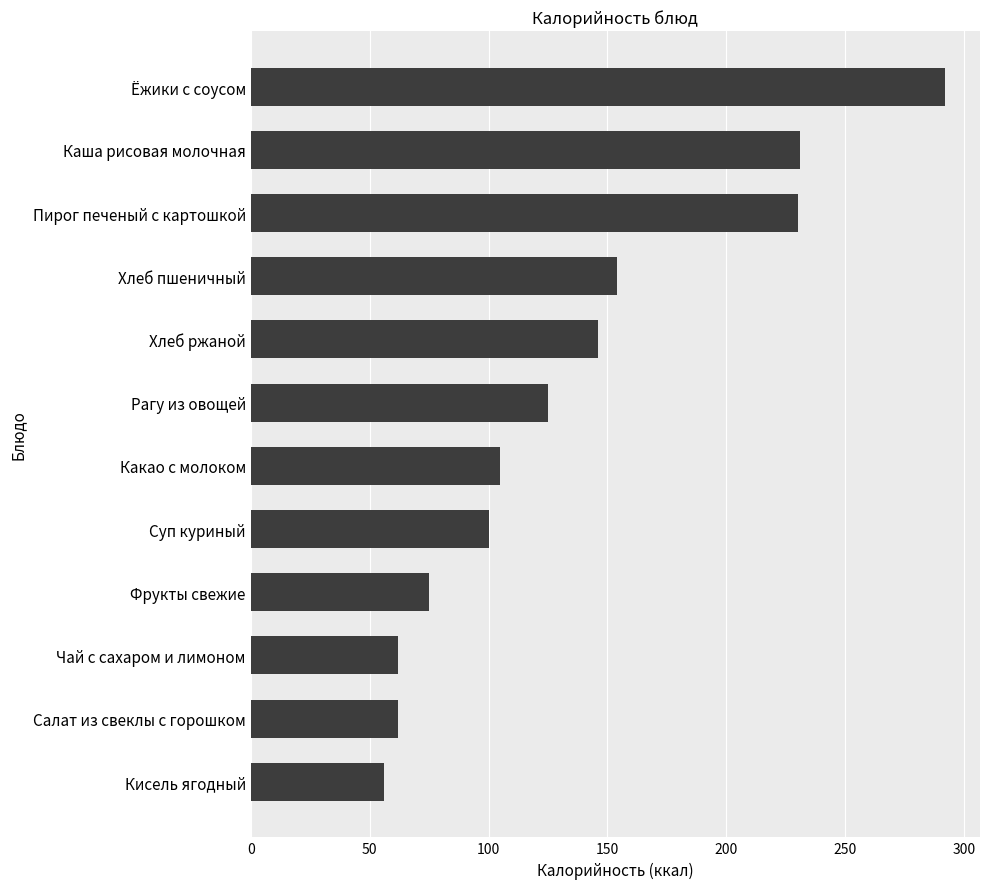

Is it true that the value at Чай с сахаром и лимоном is 90?

False